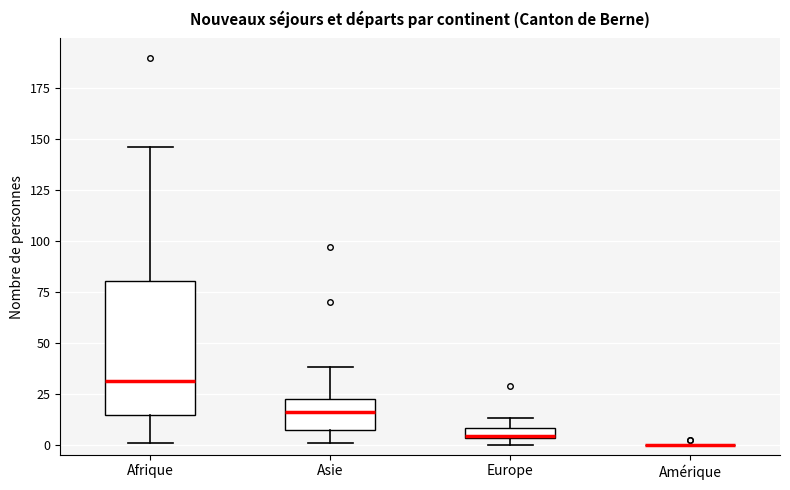

Comparing the boxes themselves (not the whiskers), which one is the tallest?

Afrique